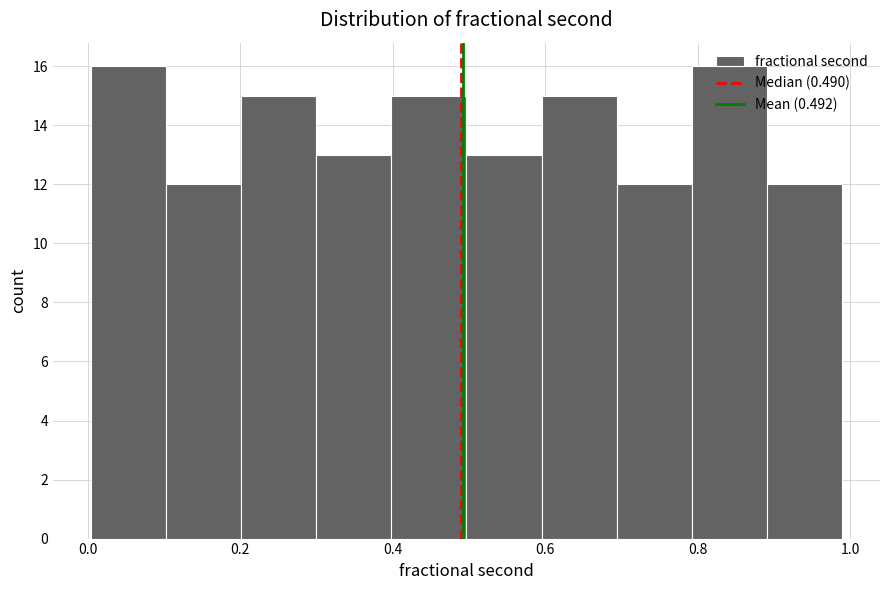

Reading left to right, transcribe this chart: for each bar, give the range it covers on the x-axis and its height. Neither the bar edges nor the heights are printed on the chart, so give them approximately, as read against the axes.

0.0 to 0.1: 16
0.1 to 0.2: 12
0.2 to 0.3: 15
0.3 to 0.4: 13
0.4 to 0.5: 15
0.5 to 0.6: 13
0.6 to 0.7: 15
0.7 to 0.8: 12
0.8 to 0.9: 16
0.9 to 1.0: 12